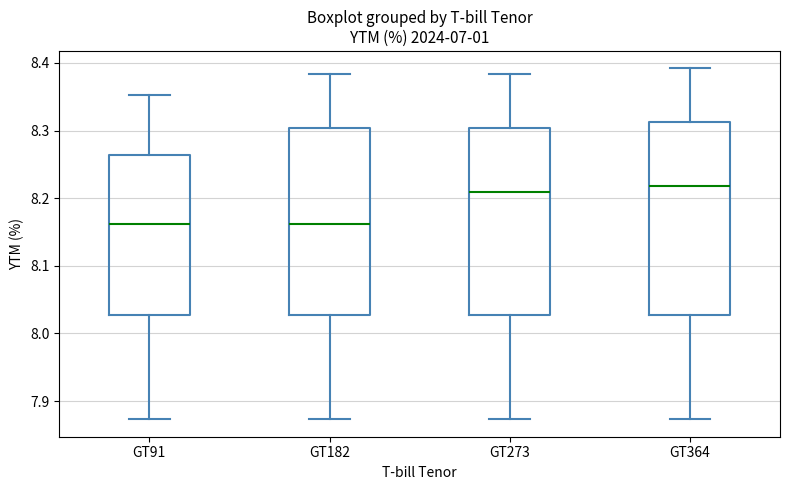

Where is the lower edge of the box for GT91 on the y-axis? The values are not printed on the chart, so give them approximately, as read against the axis.

8.03